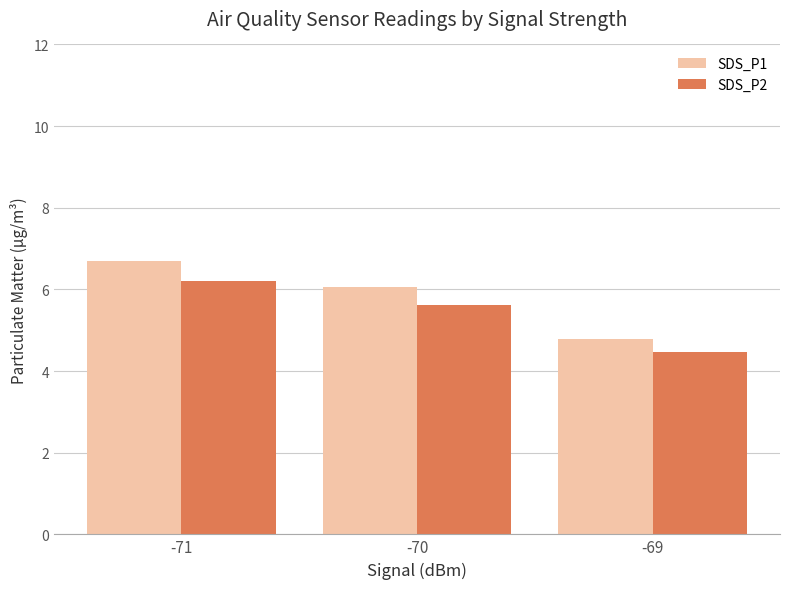

At how many categories does at least one series exceed 6?

2